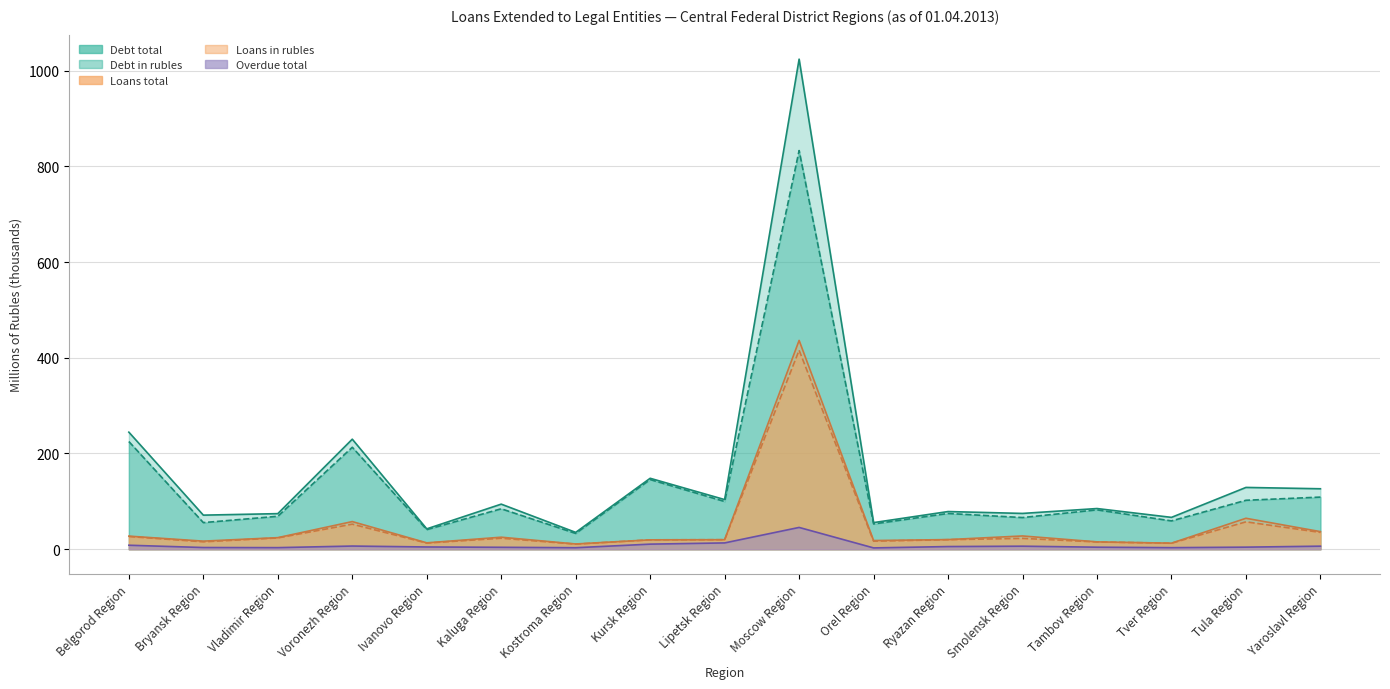

Which series has the largest range (max minus min)?

Debt total